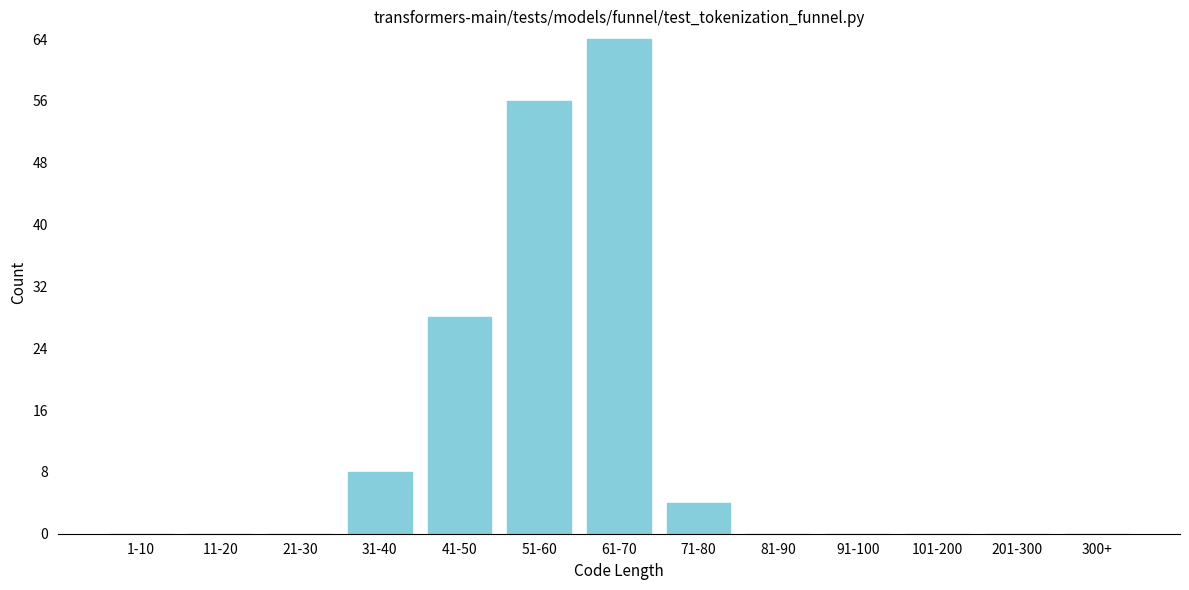

Reading left to right, what are all the values shown in this chart?

1-10=0	11-20=0	21-30=0	31-40=8	41-50=28	51-60=56	61-70=64	71-80=4	81-90=0	91-100=0	101-200=0	201-300=0	300+=0